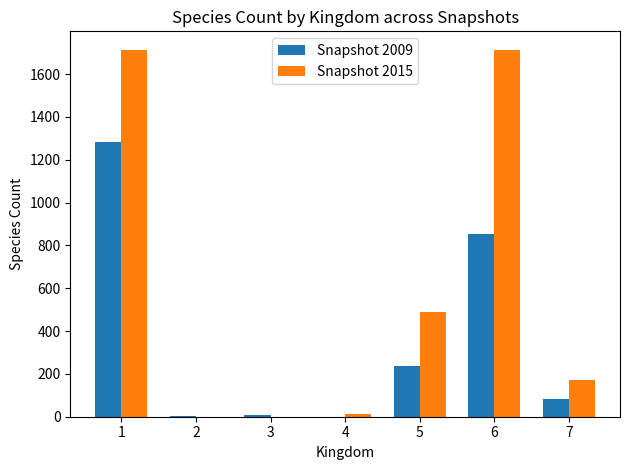

How many series are shown in this chart?

2